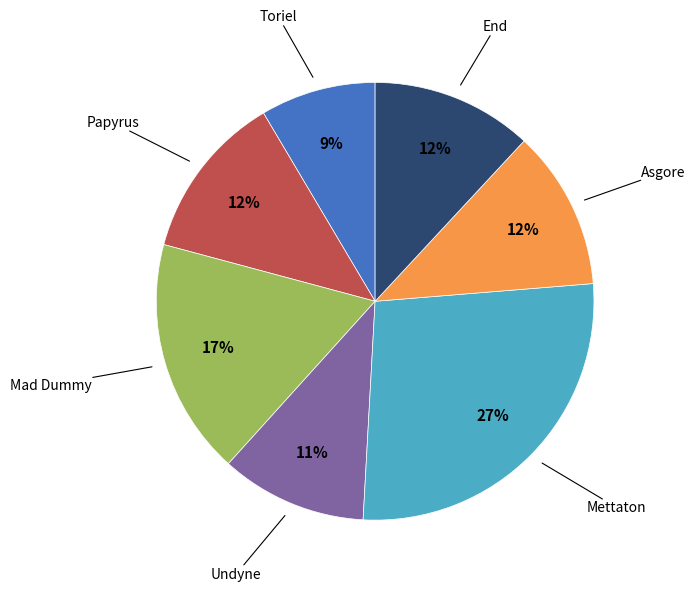

To the nearest percent, what is the average slice percentage?

14%